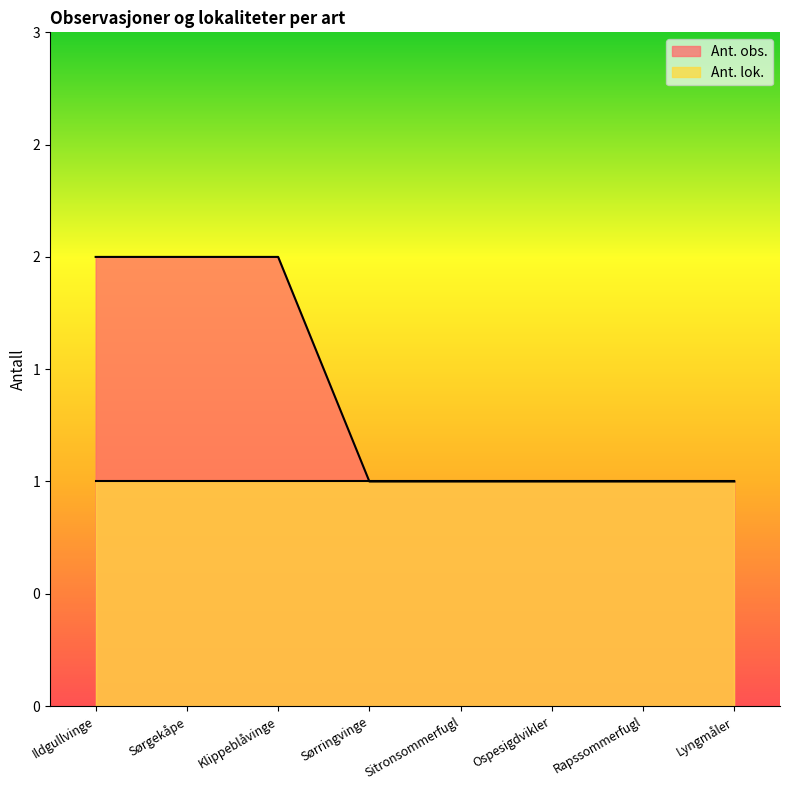

Reading left to right, what are all the values shown in this chart?

2	2	2	1	1	1	1	1